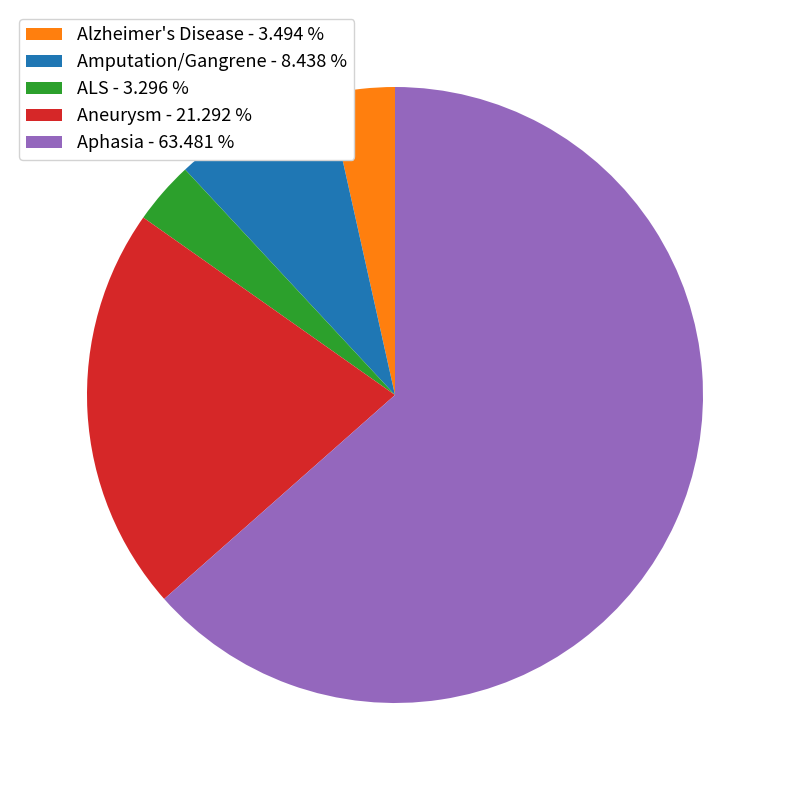

Do Aneurysm - 21.292 % and Aphasia - 63.481 % together represent more than half of the pie?

Yes